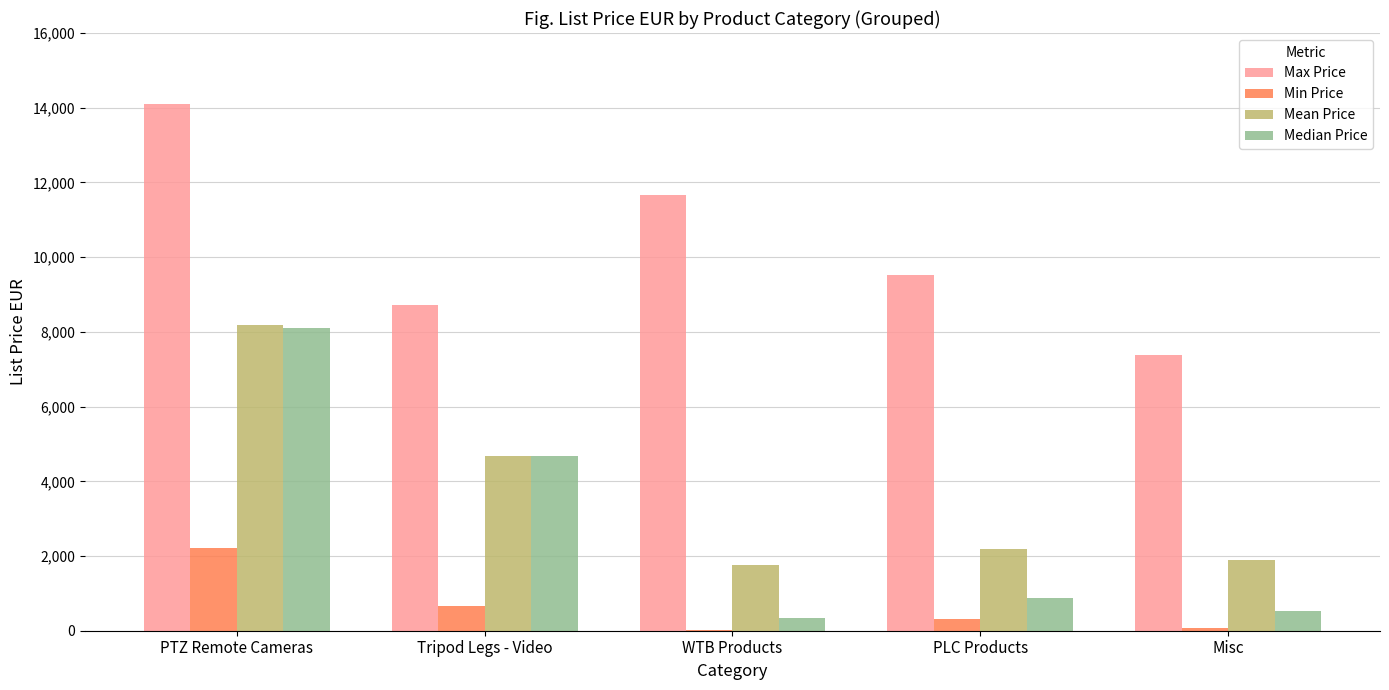

What is the sum of the Mean Price values at PTZ Remote Cameras and WTB Products?

9935